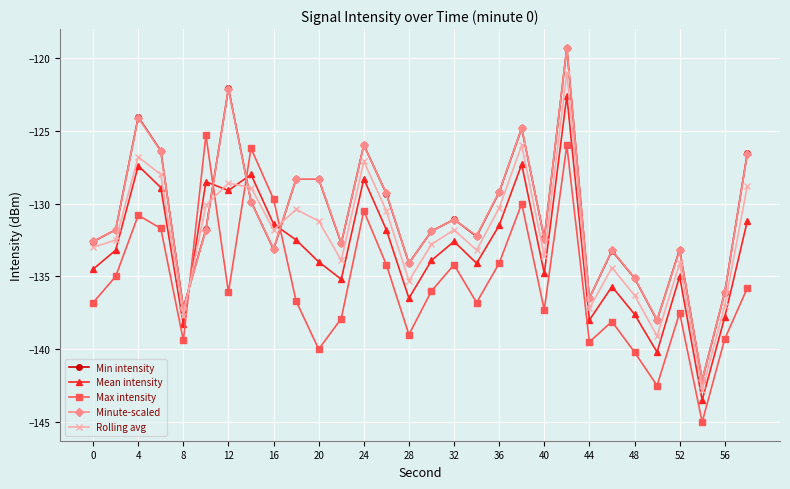

True or false: Max intensity has more than 2 points higher than both neighbors.

True